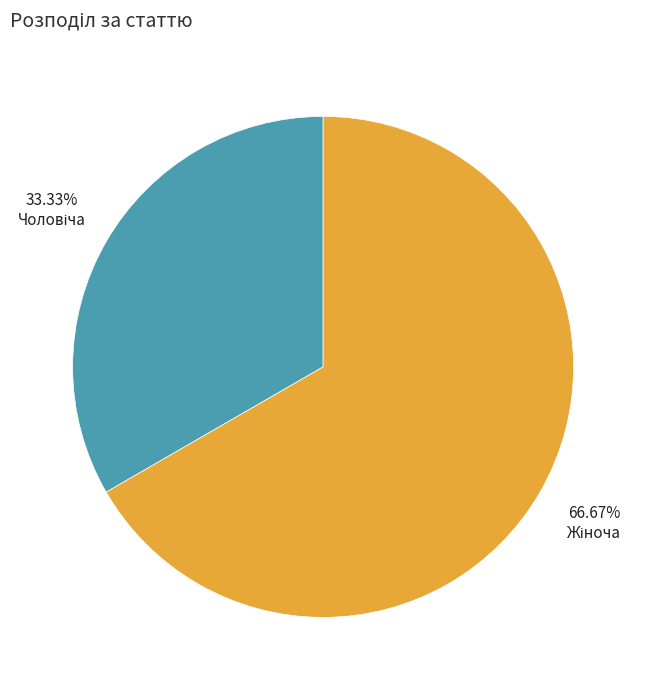

Is there any slice that represents more than half of the pie?

Yes